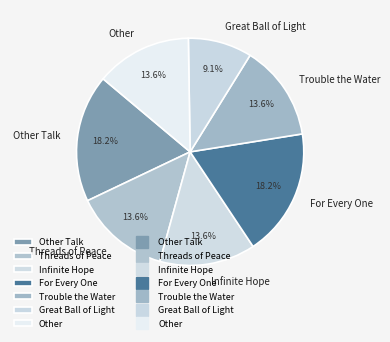

Does any single category account for the majority?

No